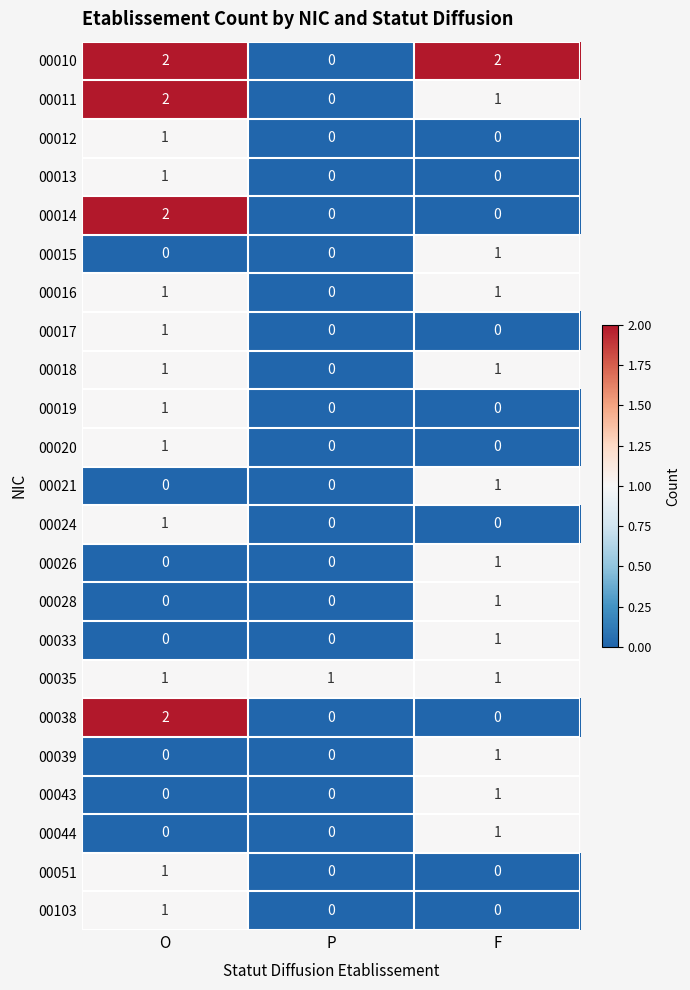

Is it true that 00012 equals 1 at O?

True